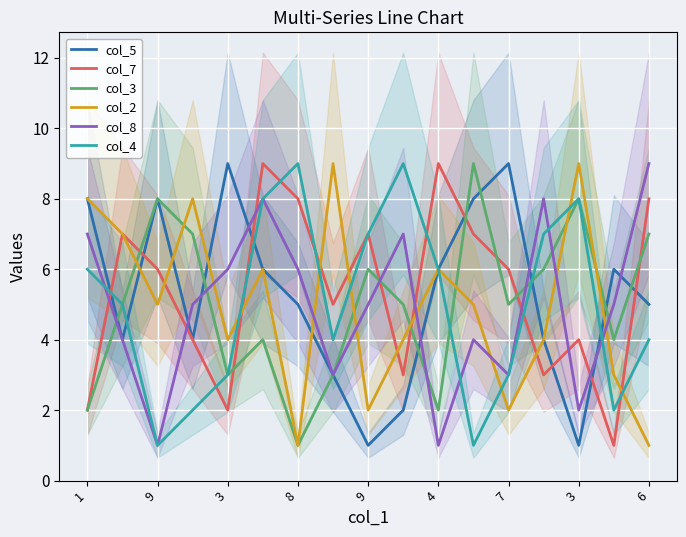

In col_8, how many points are higher than both neighbors (excluding endpoints)?

4